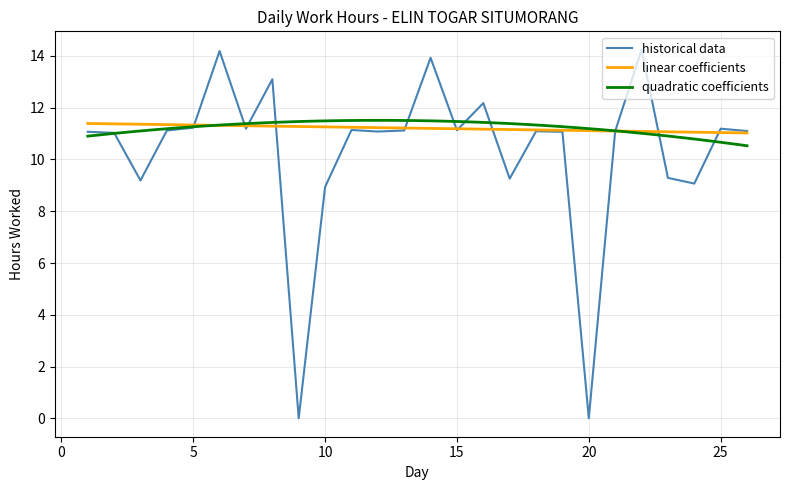

Count the number of categories in the chart.

26